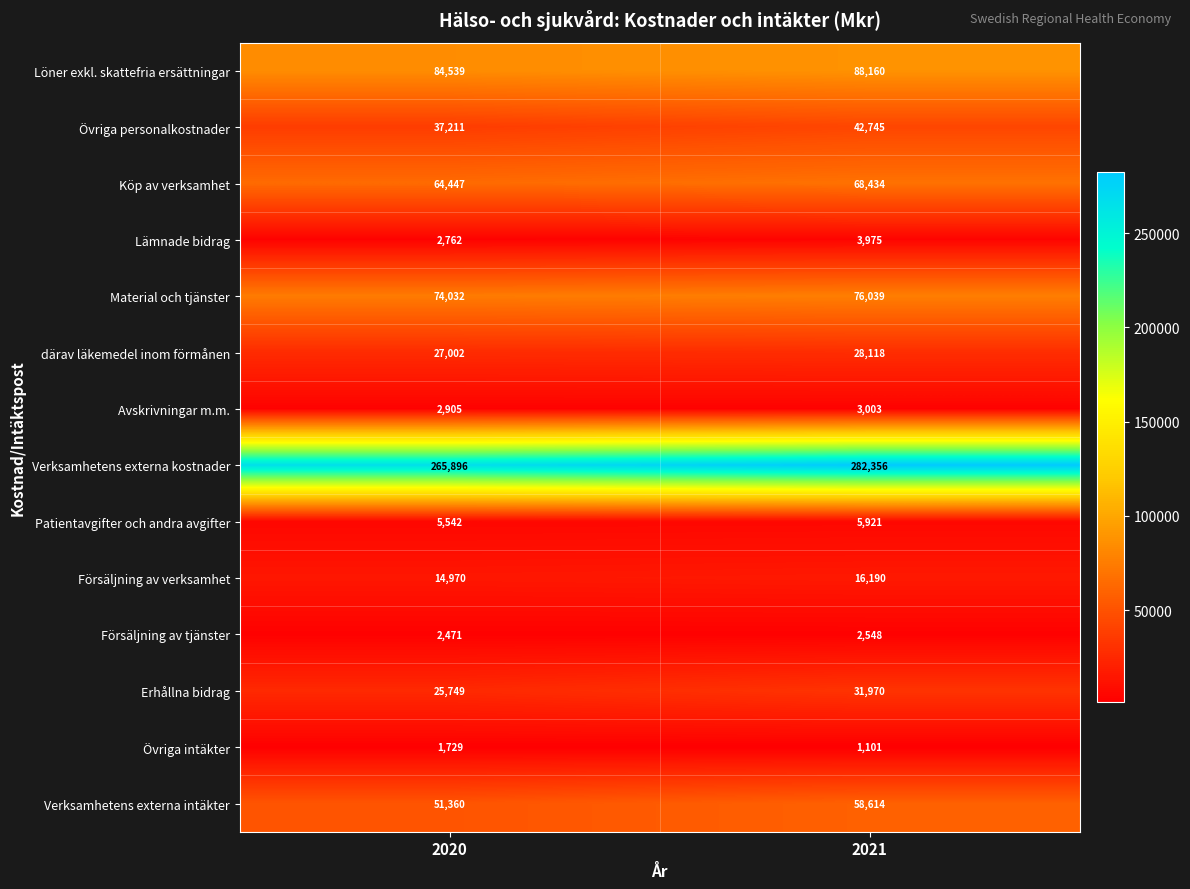

True or false: Verksamhetens externa intäkter has a value of 68907 at 2020.

False